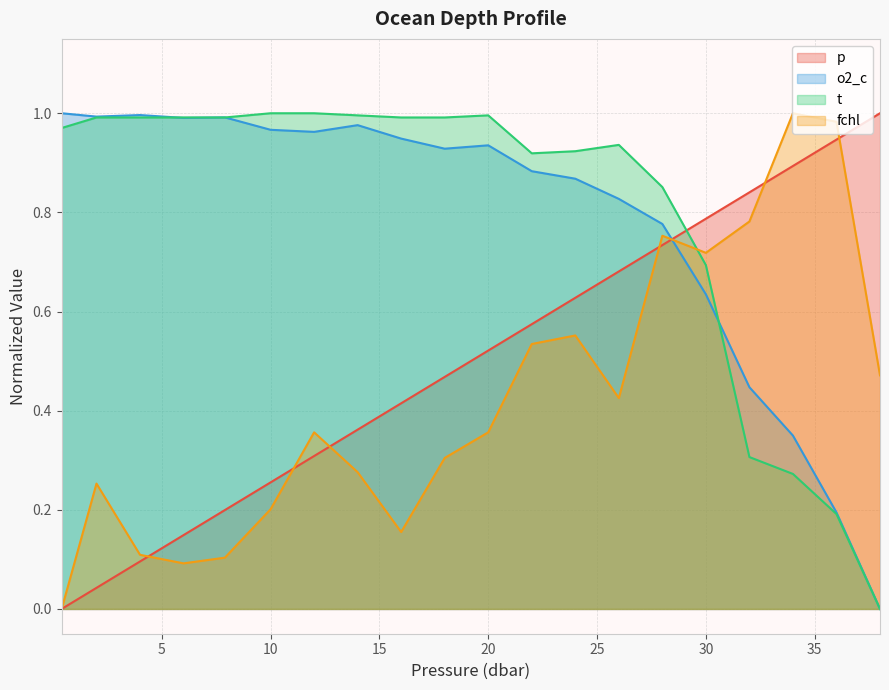

What is the maximum value shown in the chart?

1.0